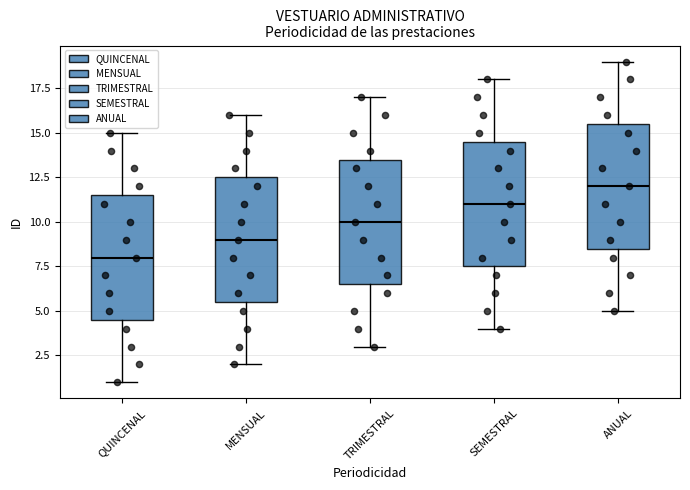

Reading left to right, read every box against the y-axis: the position of its median line, the range the box covers, and the ends of its whiskers. The values are not printed on the chart, so give them approximately, as read against the axis.

QUINCENAL: median 8.0, box 4.5 to 11.5, whiskers 1.0 to 15.0
MENSUAL: median 9.0, box 5.5 to 12.5, whiskers 2.0 to 16.0
TRIMESTRAL: median 10.0, box 6.5 to 13.5, whiskers 3.0 to 17.0
SEMESTRAL: median 11.0, box 7.5 to 14.5, whiskers 4.0 to 18.0
ANUAL: median 12.0, box 8.5 to 15.5, whiskers 5.0 to 19.0